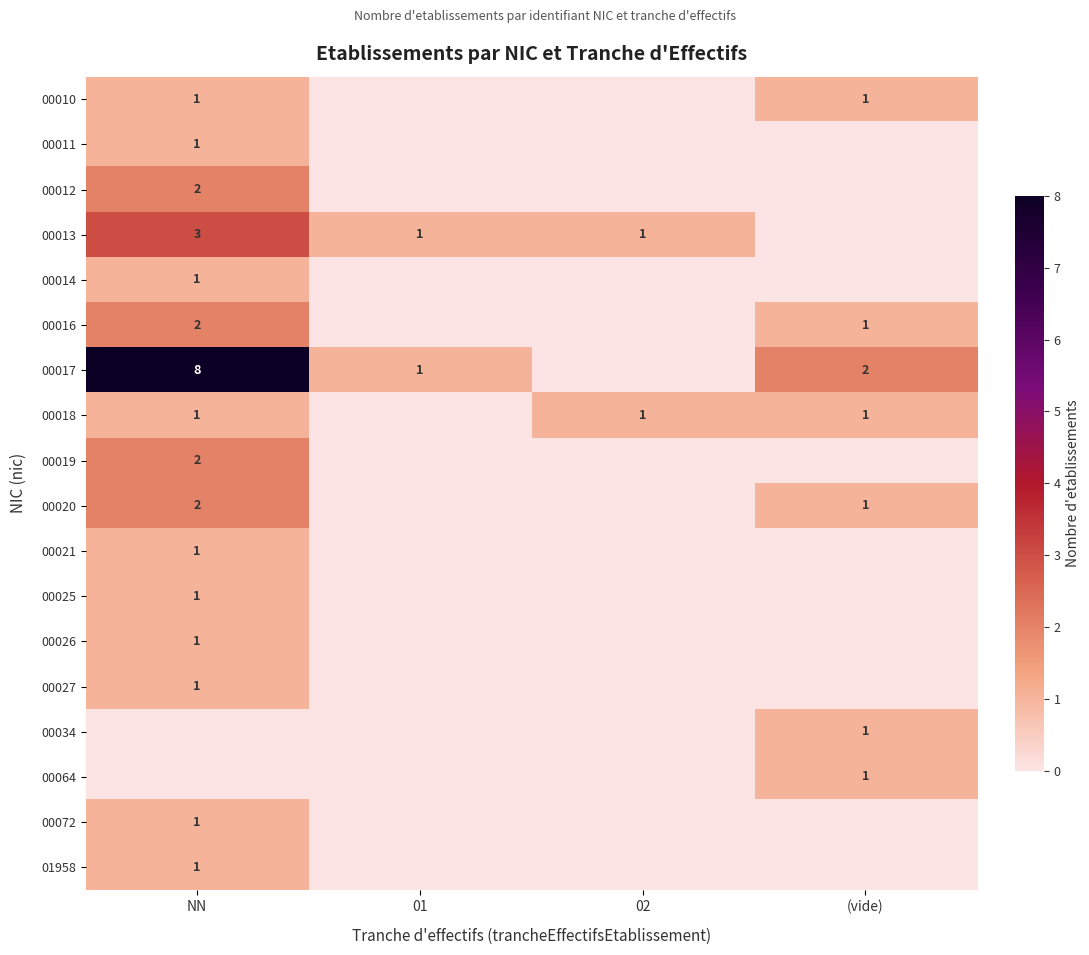

Is it true that 00018 equals 0 at (vide)?

False